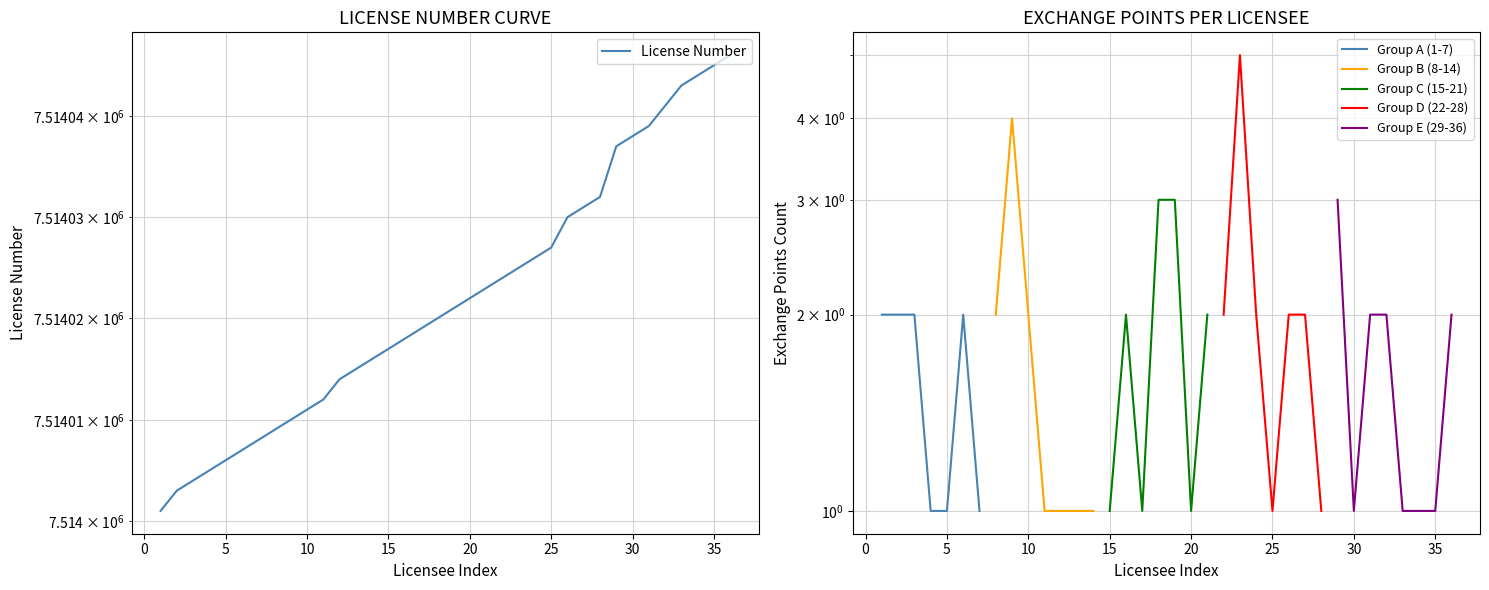

Is it true that the value at 28 is 7514032?

True